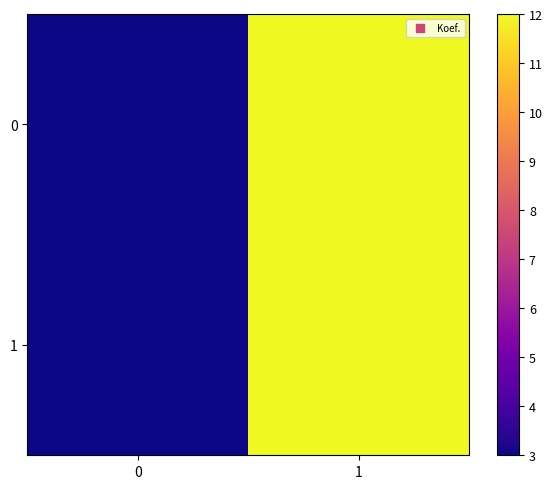

At how many categories does at least one series exceed 11?

1